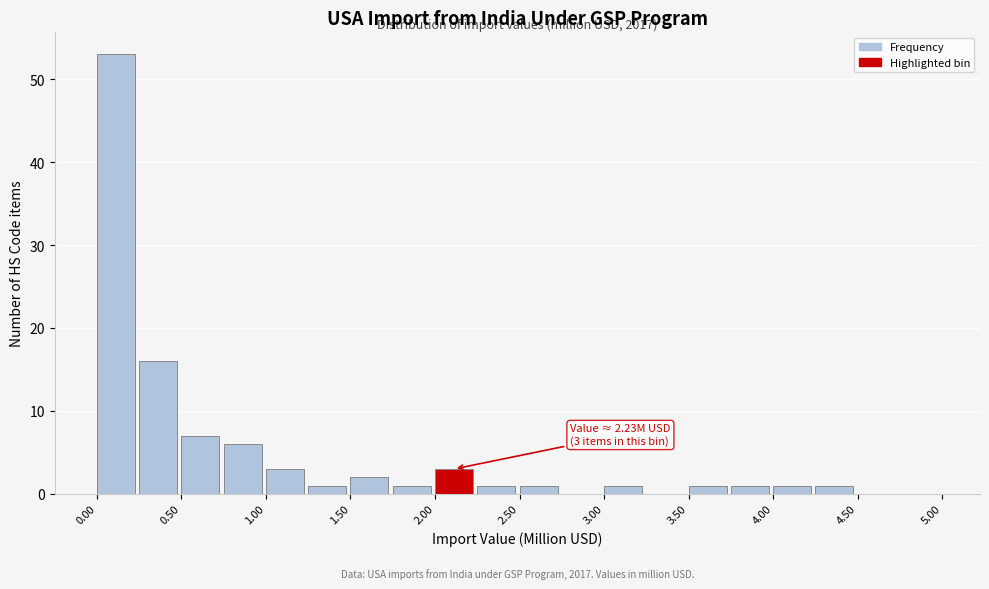

Over which range of the x-axis is the bar tallest?

0.00 to 0.25